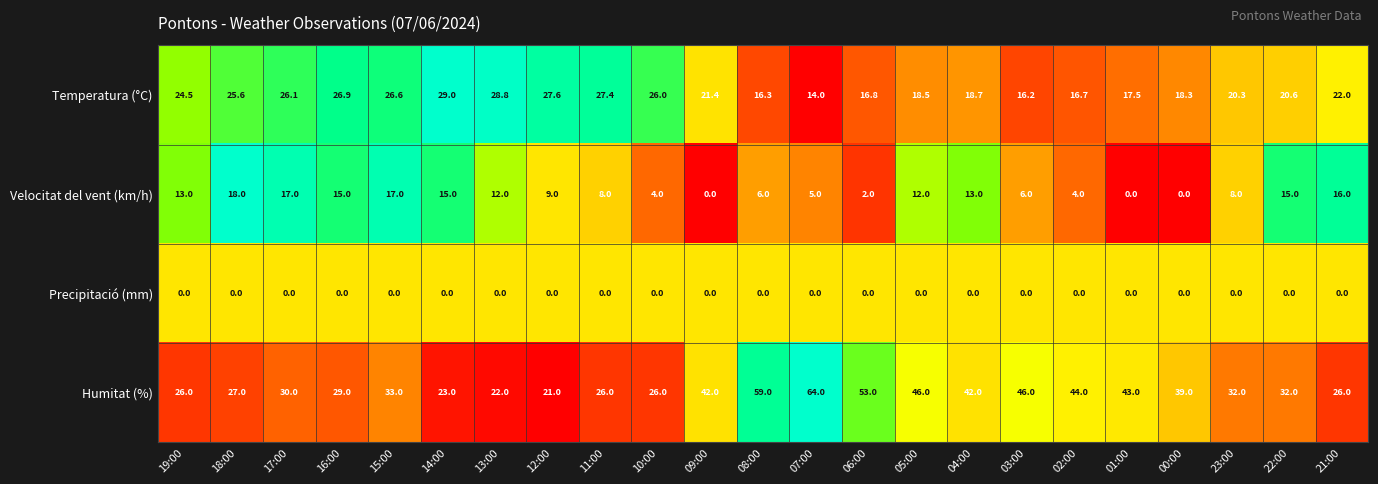

At how many categories does at least one series exceed 0?

23